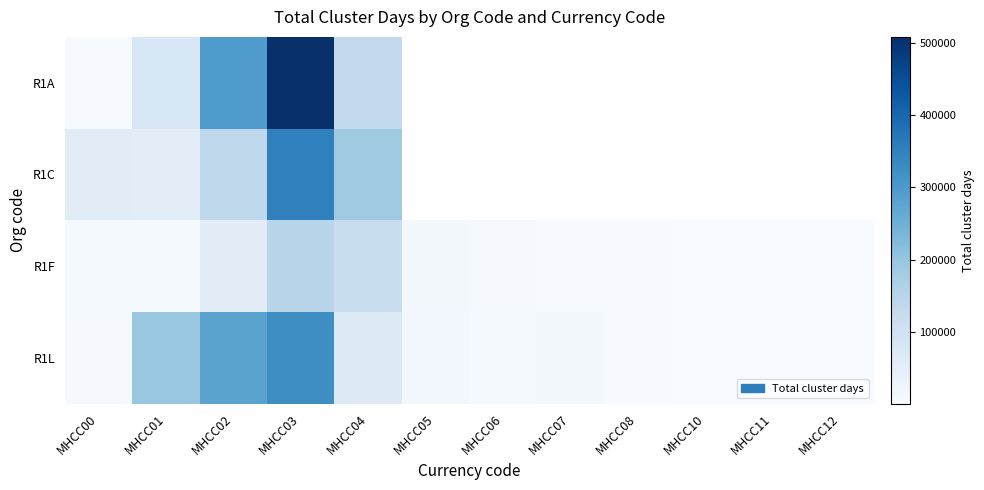

What is the approximate value of R1L at MHCC05?

13476.0